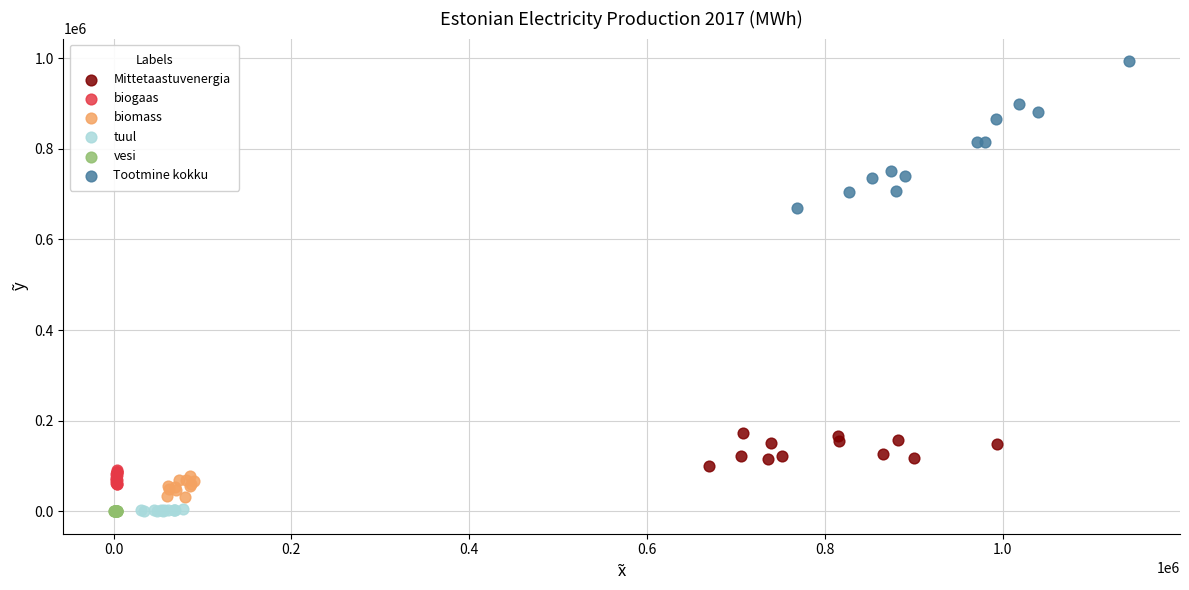

Which series has the largest Y range (max minus min)?

Tootmine kokku